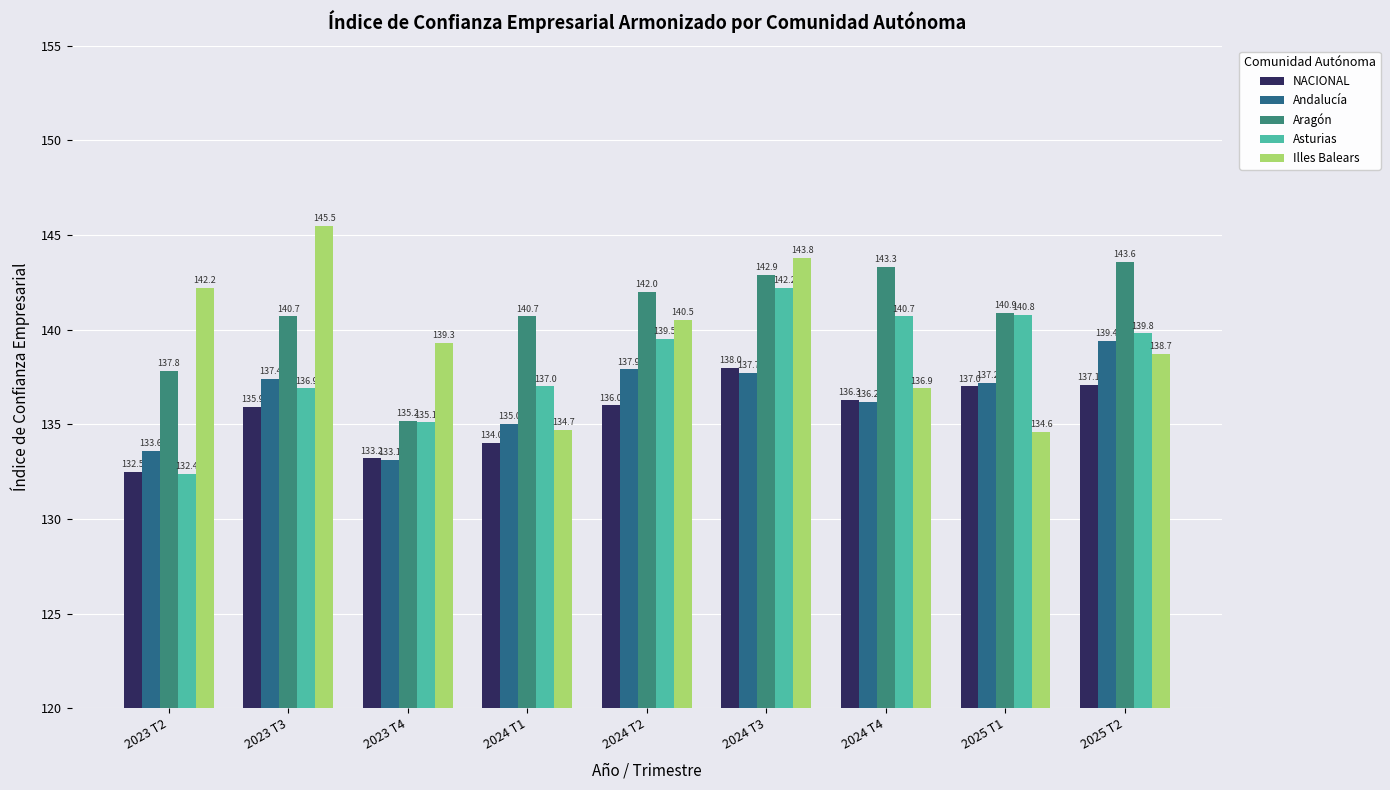

Between 2023 T2 and 2024 T1, which series saw the biggest shift?

Illes Balears